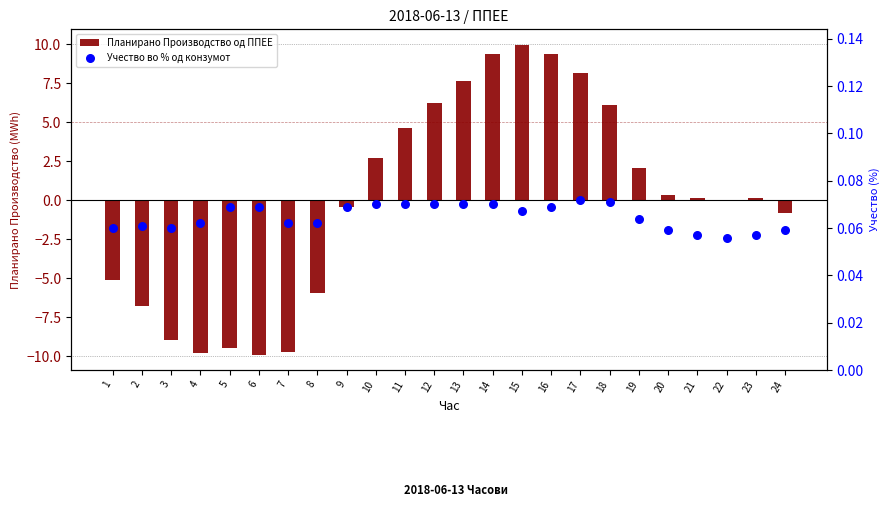

What is the total value across all series at 21?

0.2